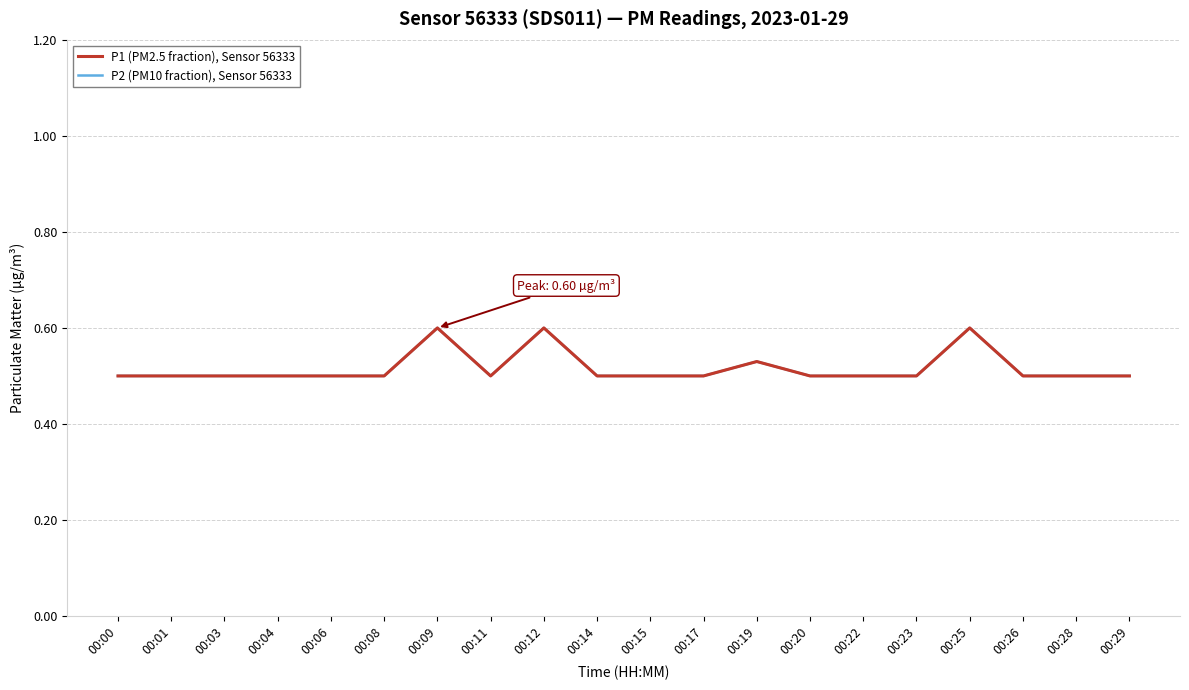

Is this an area chart (filled region under the line)?

No